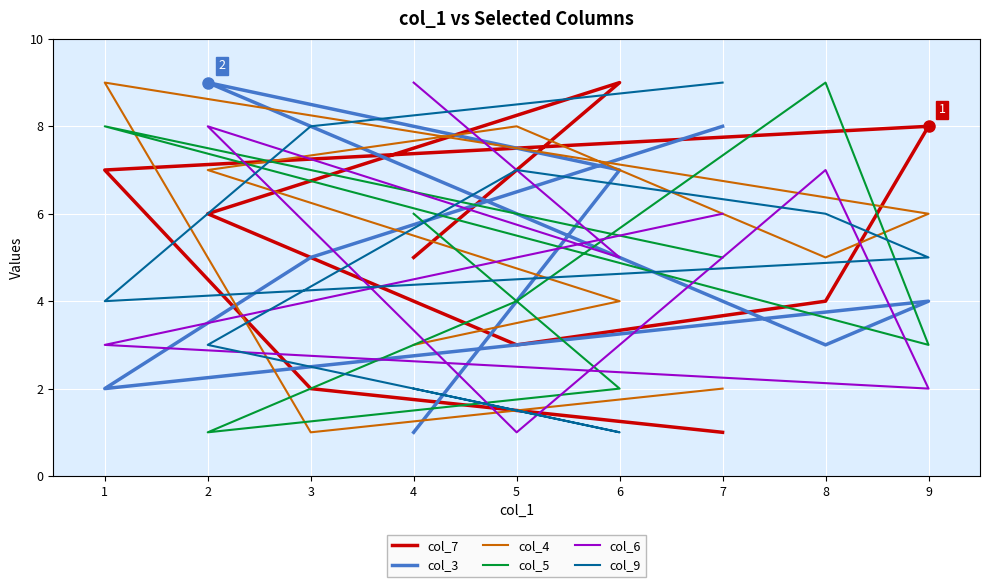

Which category has the highest value across all series?

6